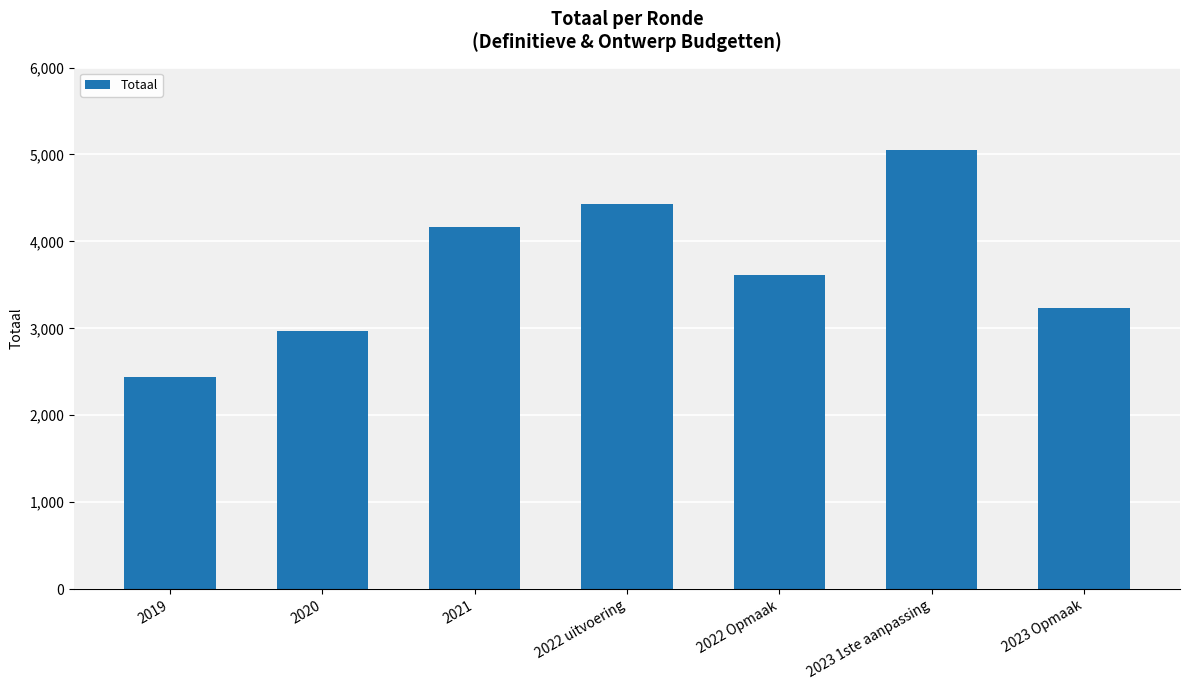

What is the difference between the maximum and minimum values?

2603